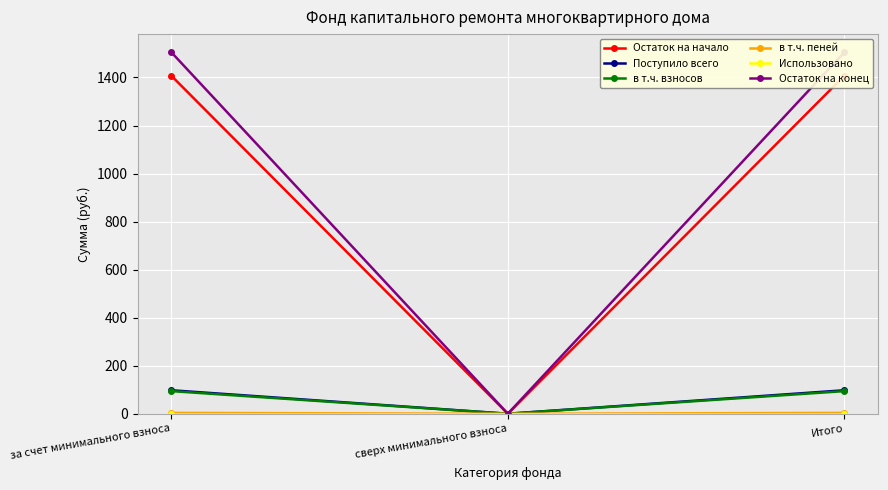

What is the label of the 1st point from the left?

за счет минимального взноса